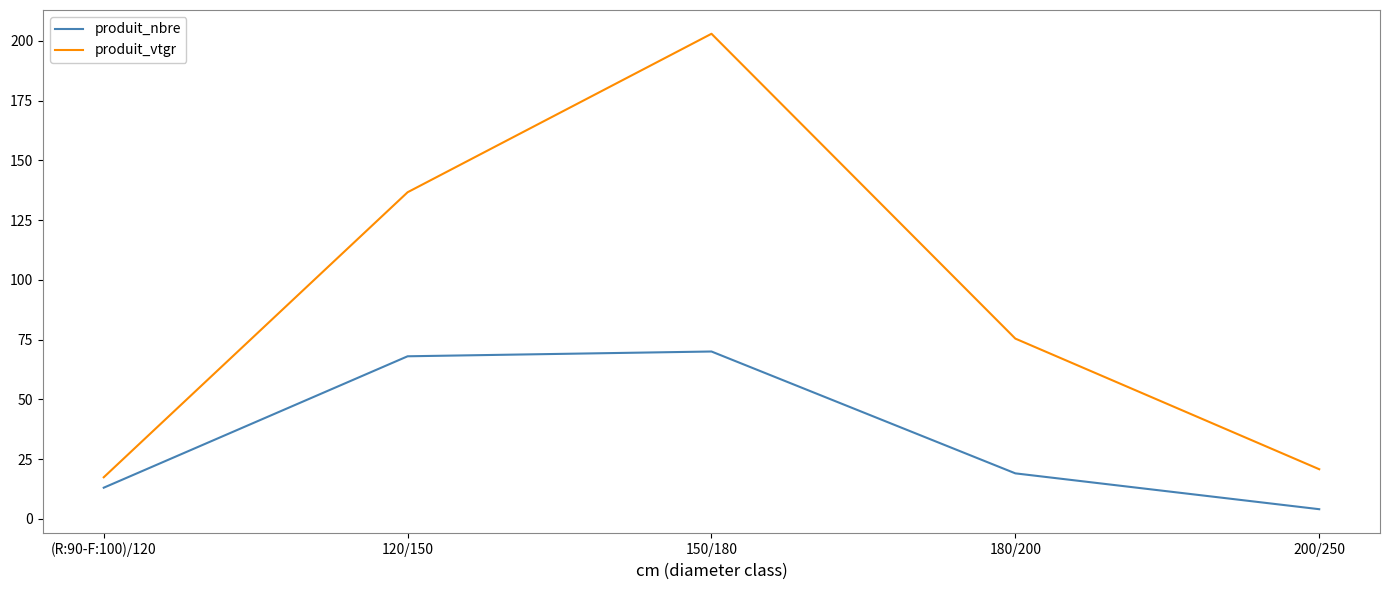

Reading left to right, transcribe all the data shown in this chart.

produit_nbre: 13.0	68.0	70.0	19.0	4.0
produit_vtgr: 17.4	136.7	203.0	75.4	20.7